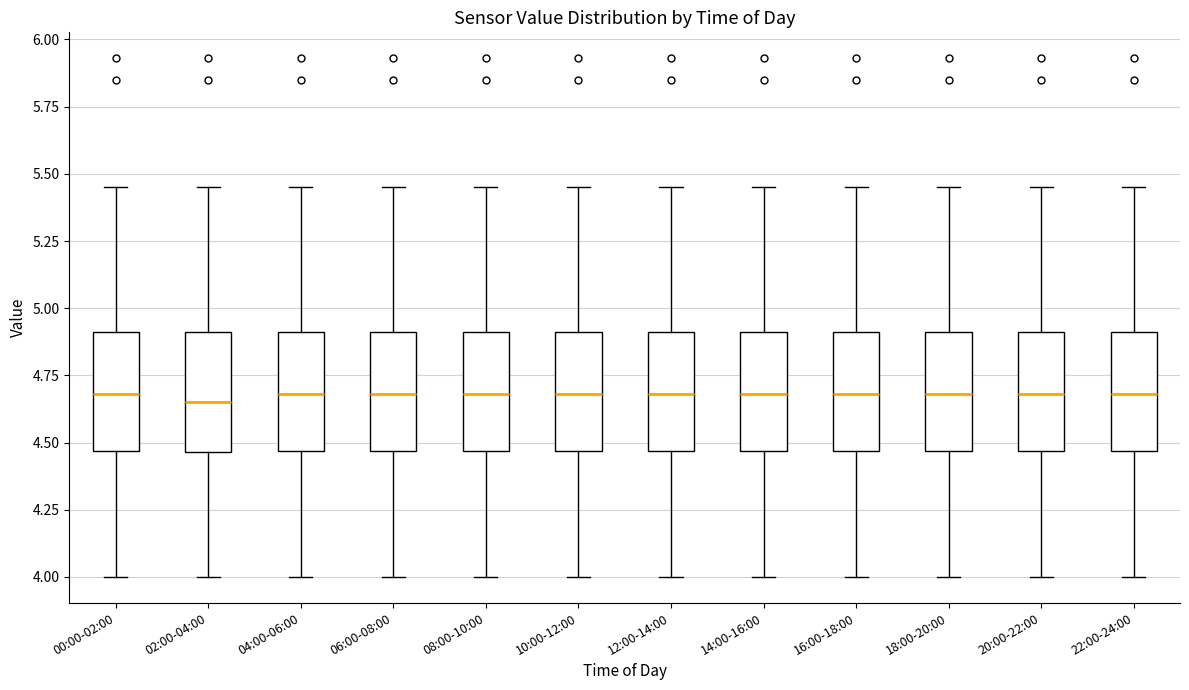

Reading left to right, transcribe this box plot: for each box, give where its median line is, the range the box spans, and where its two whiskers end, as read against the y-axis. The values are not printed on the chart, so give them approximately, as read against the axis.

00:00-02:00: median 4.70, box 4.45 to 4.90, whiskers 4.00 to 5.45
02:00-04:00: median 4.65, box 4.45 to 4.90, whiskers 4.00 to 5.45
04:00-06:00: median 4.70, box 4.45 to 4.90, whiskers 4.00 to 5.45
06:00-08:00: median 4.70, box 4.45 to 4.90, whiskers 4.00 to 5.45
08:00-10:00: median 4.70, box 4.45 to 4.90, whiskers 4.00 to 5.45
10:00-12:00: median 4.70, box 4.45 to 4.90, whiskers 4.00 to 5.45
12:00-14:00: median 4.70, box 4.45 to 4.90, whiskers 4.00 to 5.45
14:00-16:00: median 4.70, box 4.45 to 4.90, whiskers 4.00 to 5.45
16:00-18:00: median 4.70, box 4.45 to 4.90, whiskers 4.00 to 5.45
18:00-20:00: median 4.70, box 4.45 to 4.90, whiskers 4.00 to 5.45
20:00-22:00: median 4.70, box 4.45 to 4.90, whiskers 4.00 to 5.45
22:00-24:00: median 4.70, box 4.45 to 4.90, whiskers 4.00 to 5.45